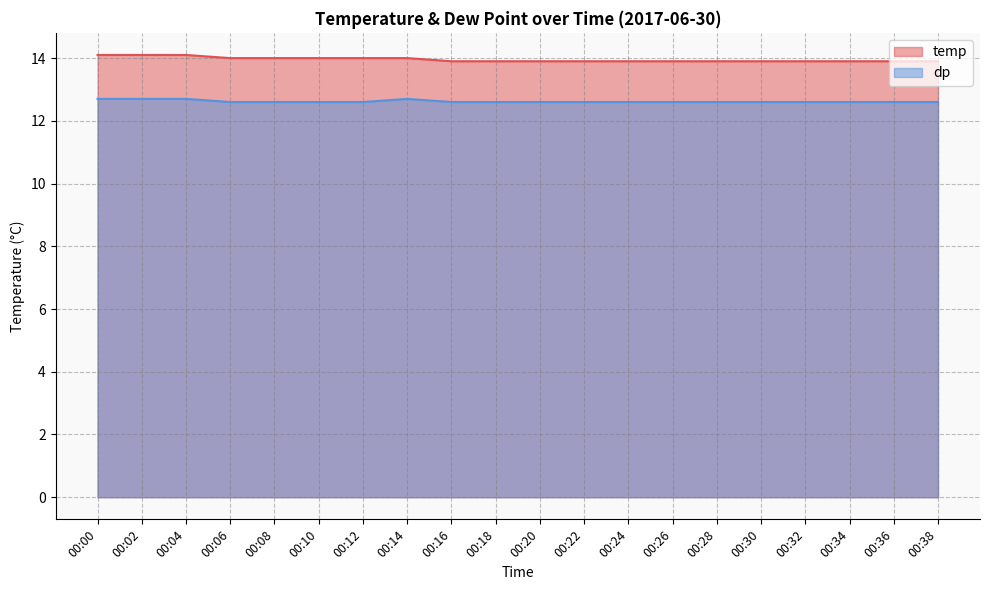

Reading right to left, extract all data points from this chart.

temp: 00:38=13.9	00:36=13.9	00:34=13.9	00:32=13.9	00:30=13.9	00:28=13.9	00:26=13.9	00:24=13.9	00:22=13.9	00:20=13.9	00:18=13.9	00:16=13.9	00:14=14.0	00:12=14.0	00:10=14.0	00:08=14.0	00:06=14.0	00:04=14.1	00:02=14.1	00:00=14.1
dp: 00:38=12.6	00:36=12.6	00:34=12.6	00:32=12.6	00:30=12.6	00:28=12.6	00:26=12.6	00:24=12.6	00:22=12.6	00:20=12.6	00:18=12.6	00:16=12.6	00:14=12.7	00:12=12.6	00:10=12.6	00:08=12.6	00:06=12.6	00:04=12.7	00:02=12.7	00:00=12.7